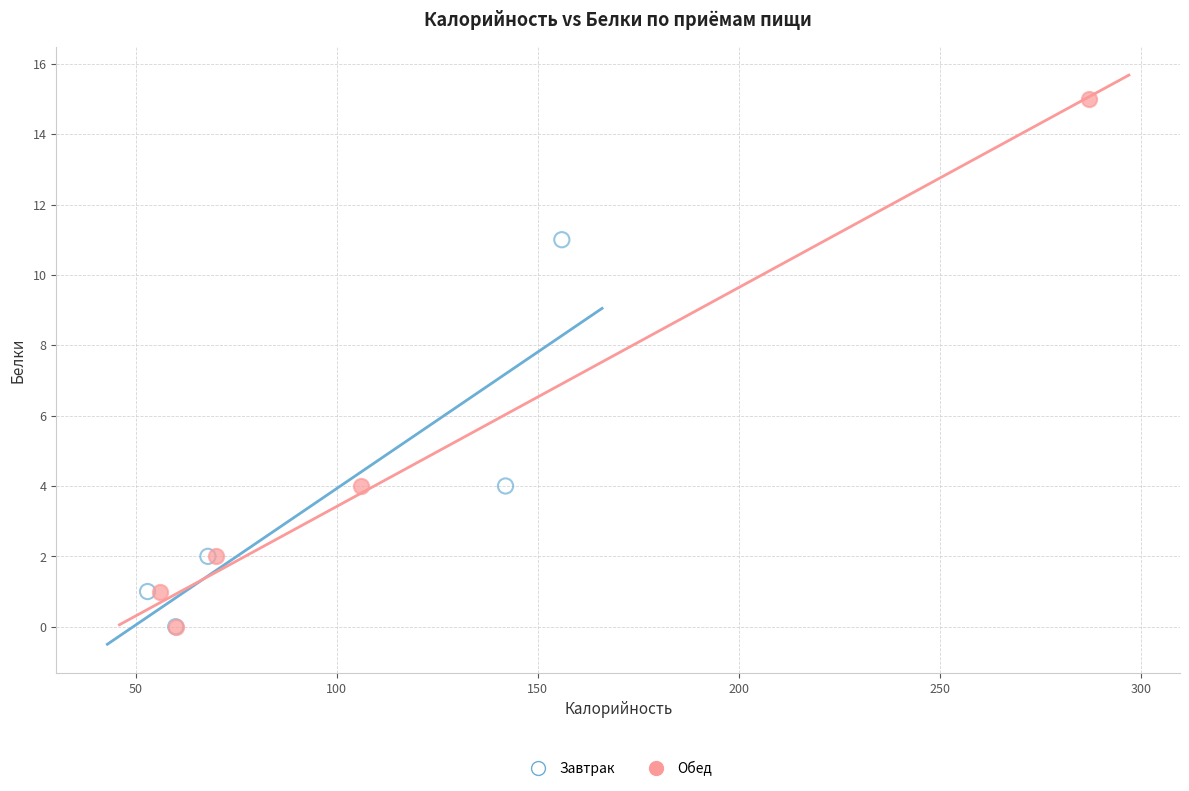

Which series contains the highest Y value?

Обед